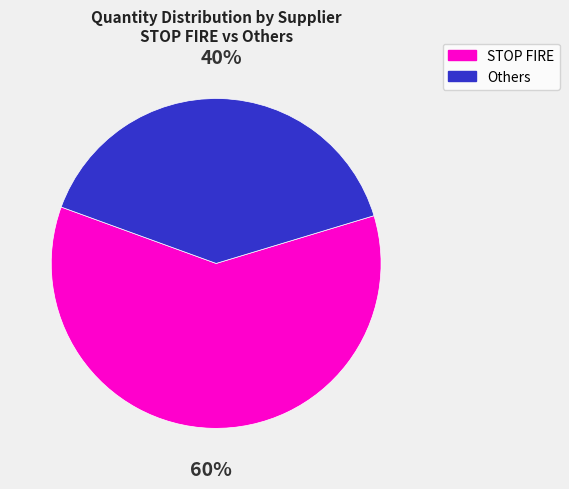

The STOP FIRE slice represents 71% of the pie. True or false?

False